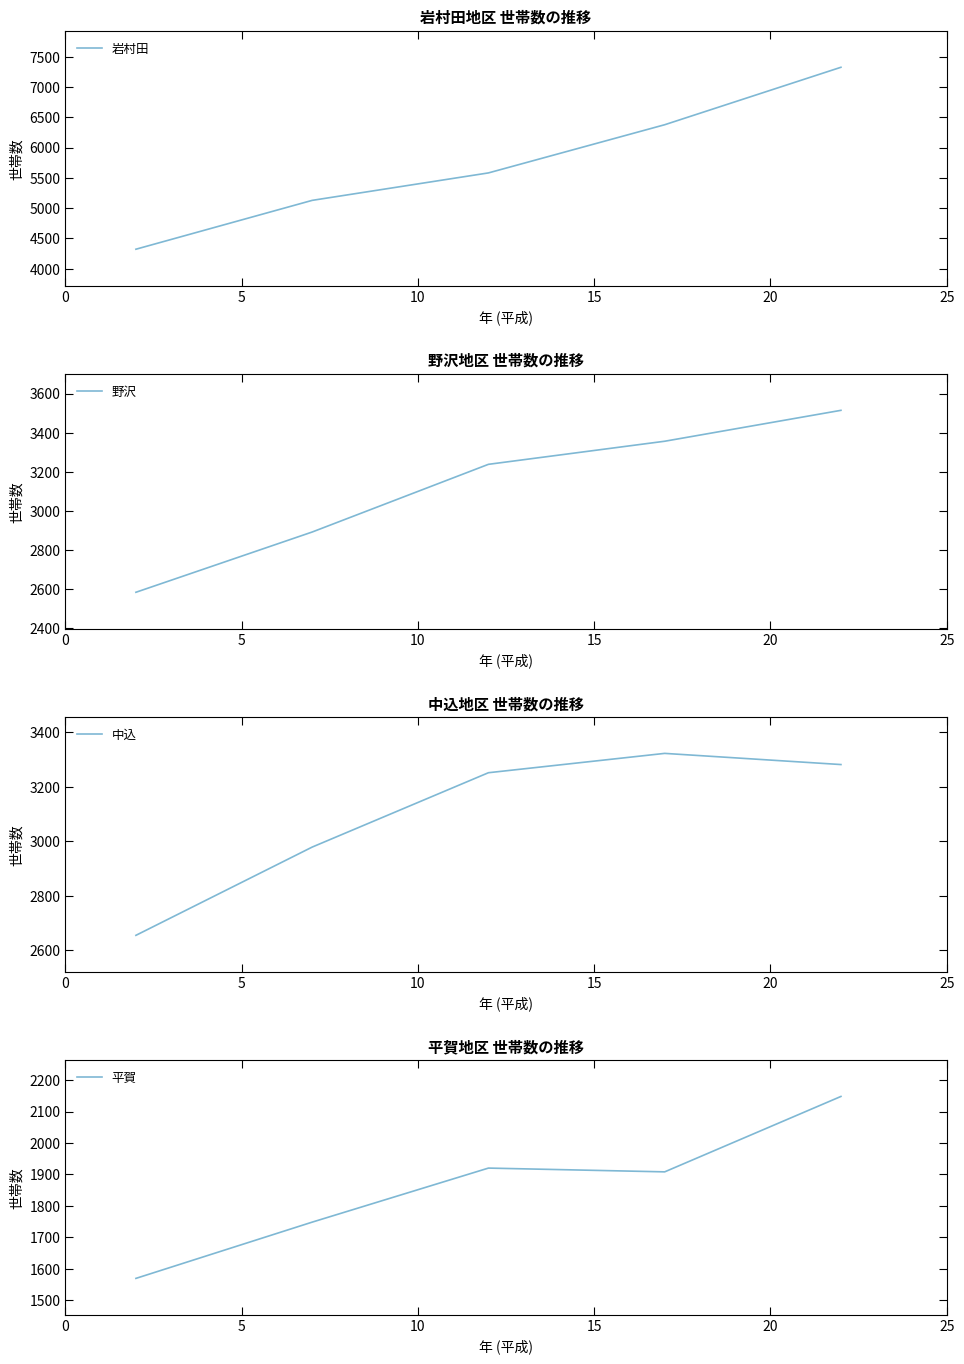

Reading left to right, transcribe all the data shown in this chart.

岩村田: 4322	5128	5581	6376	7324
野沢: 2584	2892	3238	3356	3514
中込: 2655	2979	3252	3323	3282
平賀: 1569	1748	1920	1908	2148